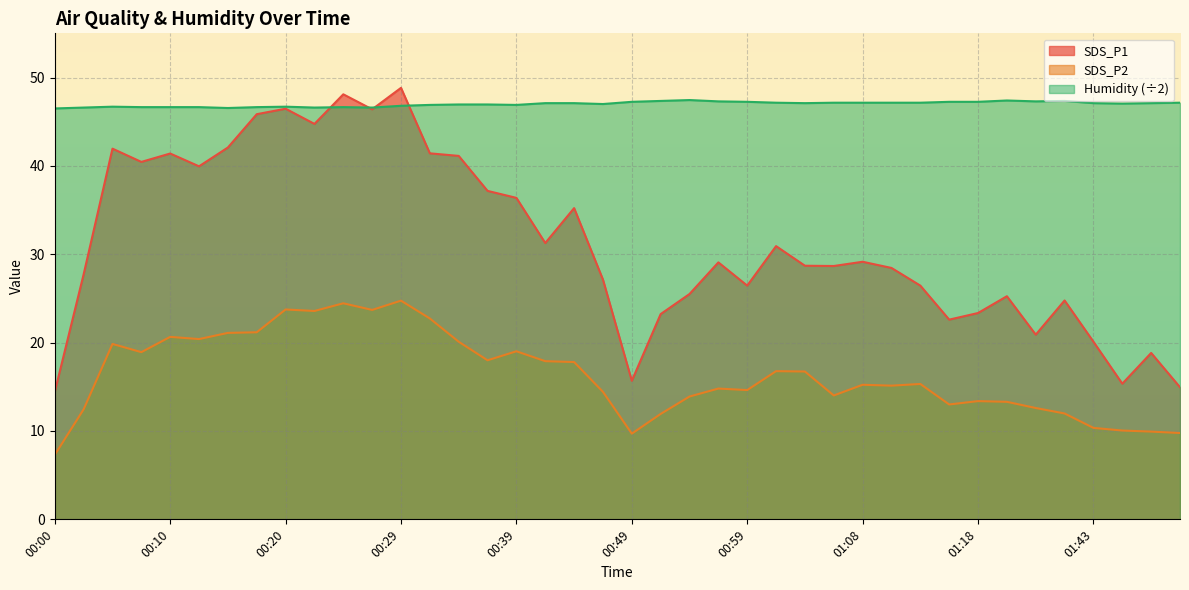

What is the label of the 5th point from the right?

01:26